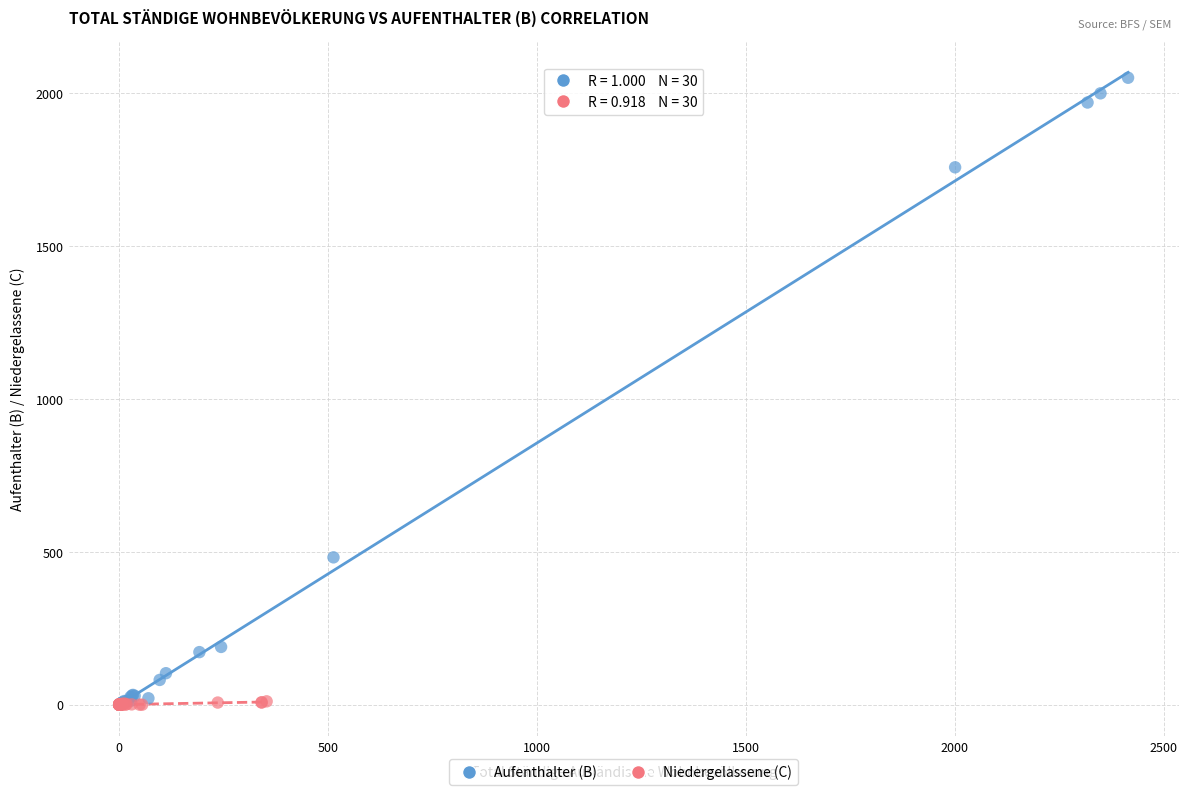

Which series contains the highest Y value?

Aufenthalter (B)